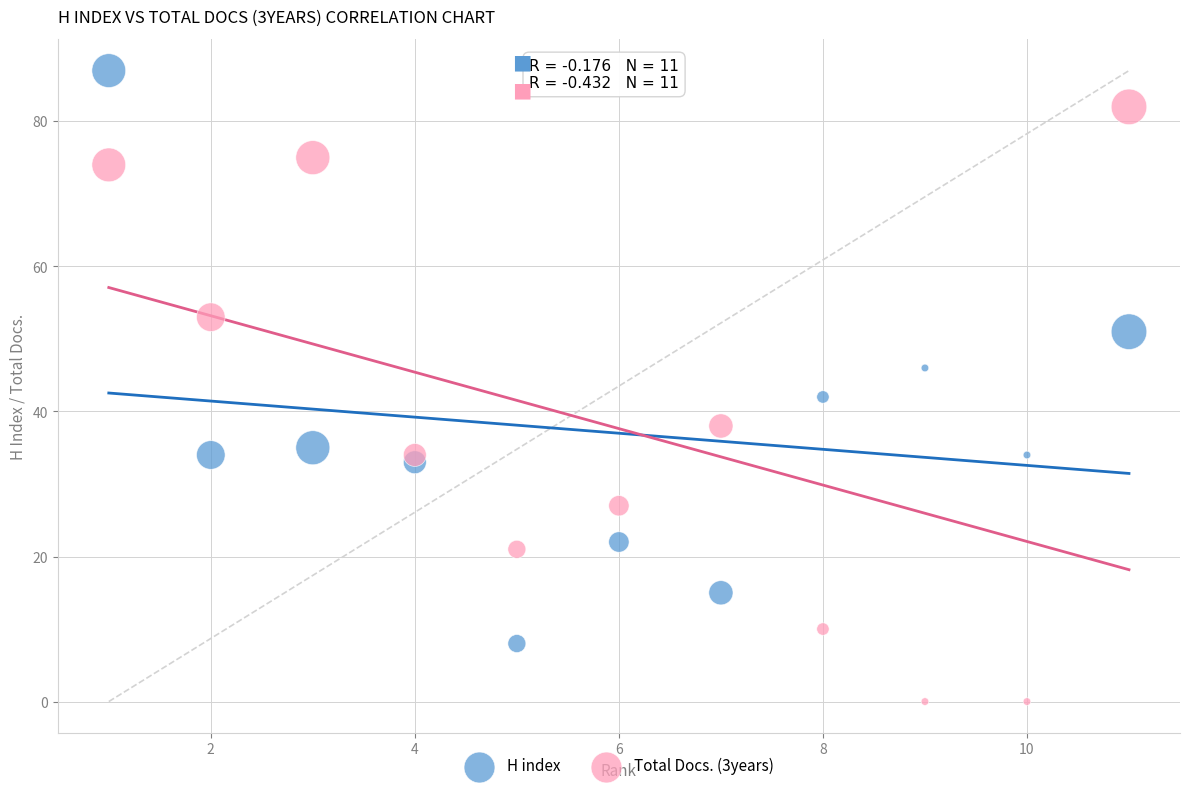

Which series has the widest spread of Y values?

Total Docs. (3years)